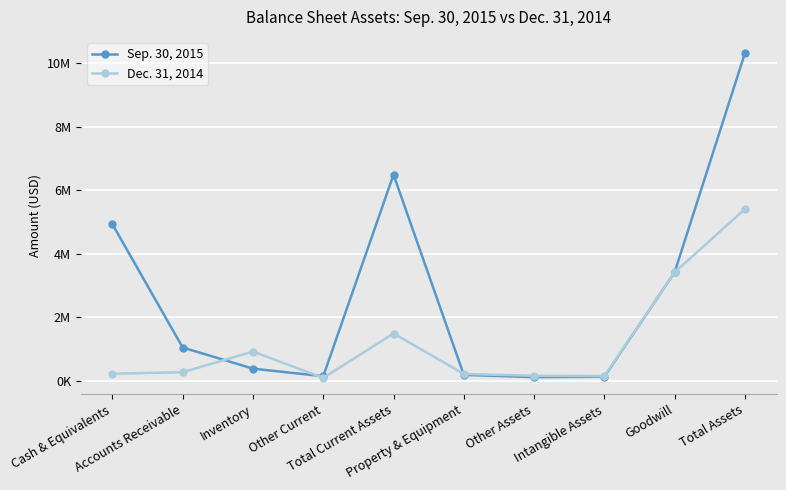

The value of Sep. 30, 2015 at Inventory is 208428. True or false?

False